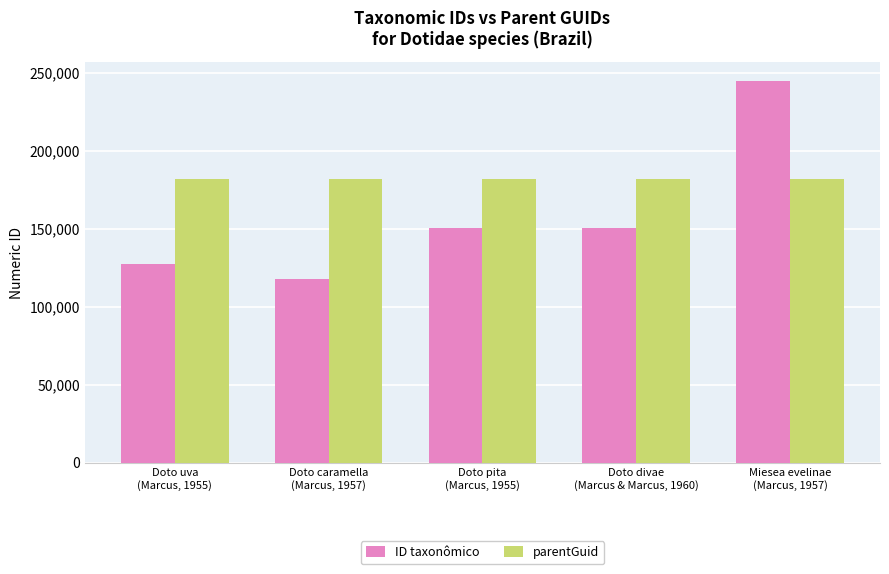

What is the minimum value for ID taxonômico?

117911